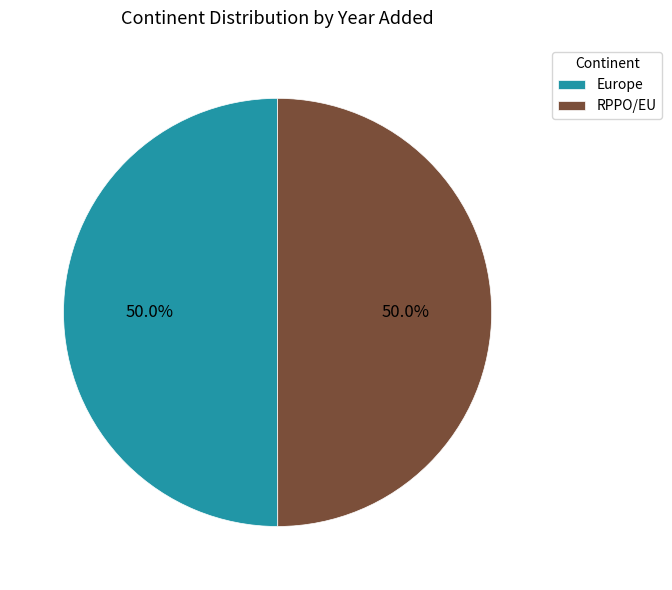

True or false: RPPO/EU accounts for 50% of the total.

True